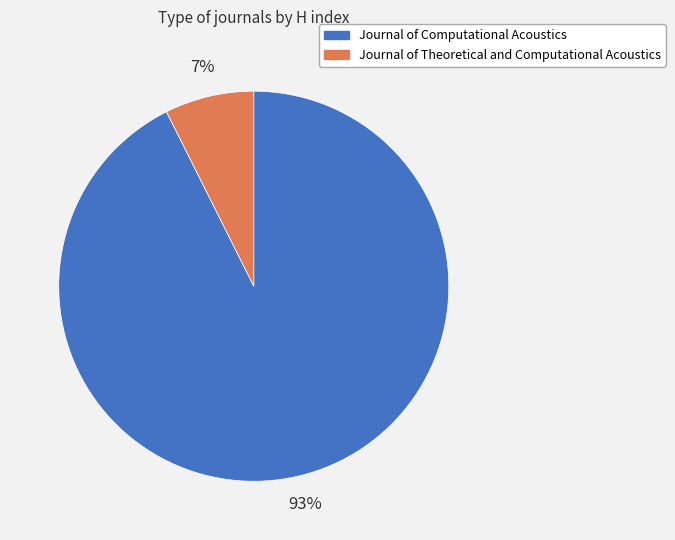

To the nearest percent, what portion does Journal of Theoretical and Computational Acoustics represent?

7%